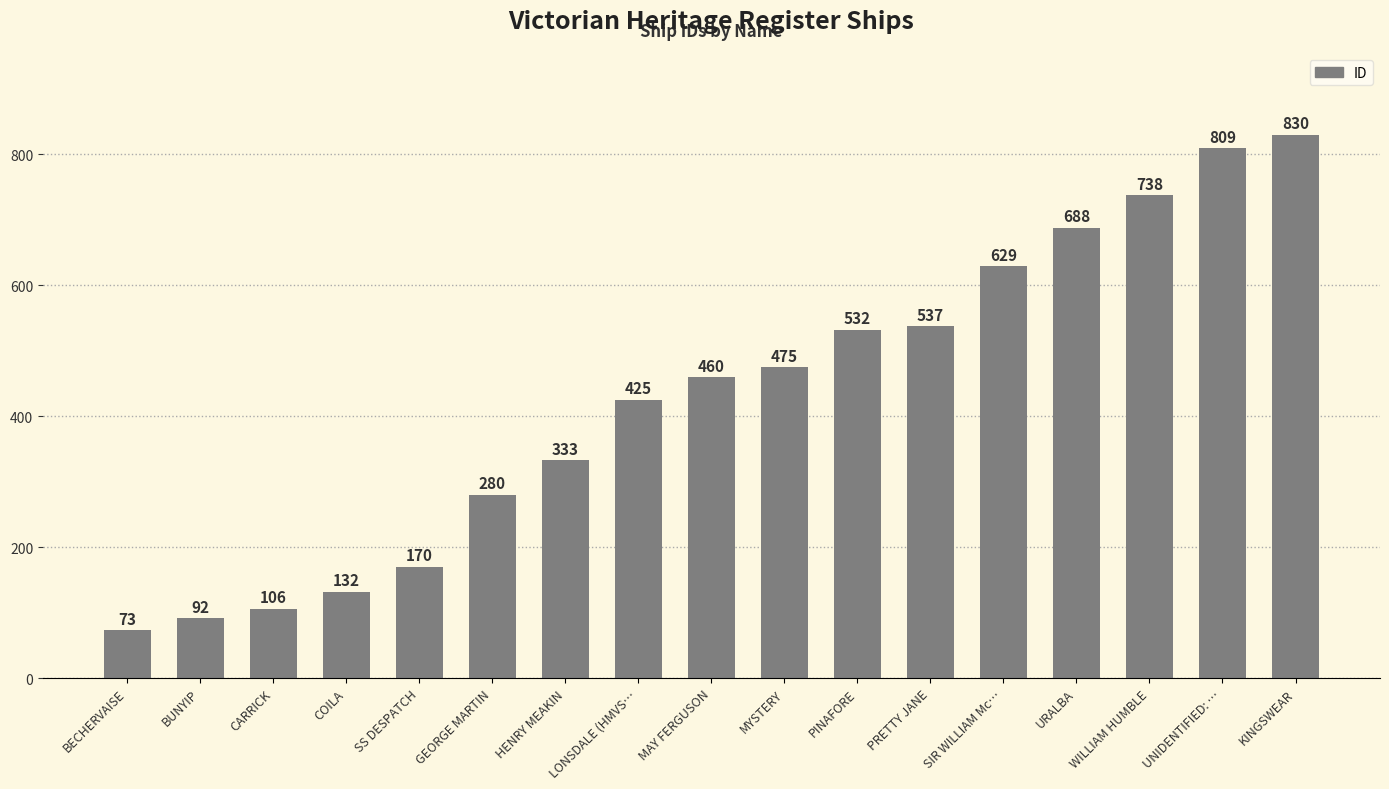

What is the label of the 10th bar from the right?

LONSDALE (HMVS…